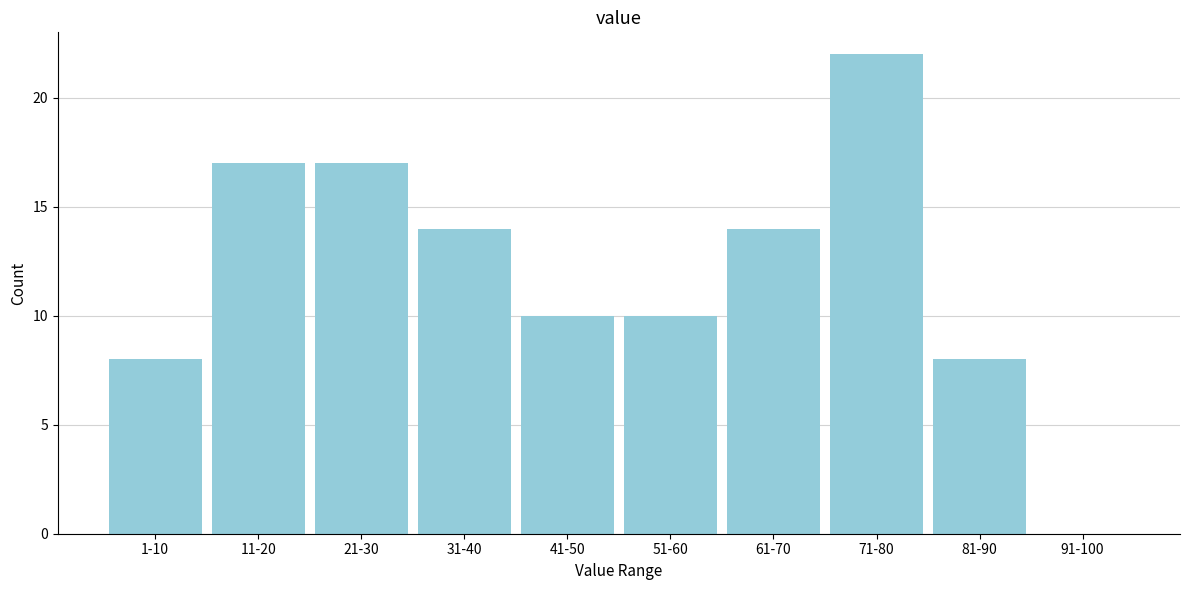

Reading left to right, extract all data points from this chart.

1-10=8	11-20=17	21-30=17	31-40=14	41-50=10	51-60=10	61-70=14	71-80=22	81-90=8	91-100=0